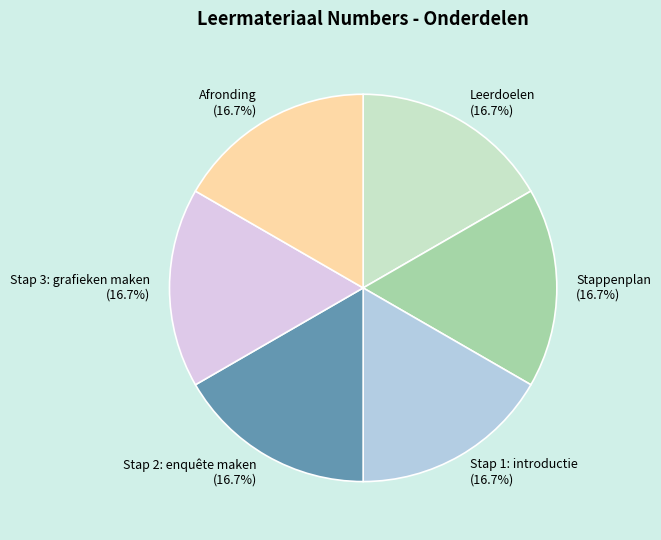

Approximately how many times larger is the value at Stap 2: enquête maken compared to Stap 1: introductie?

1.0